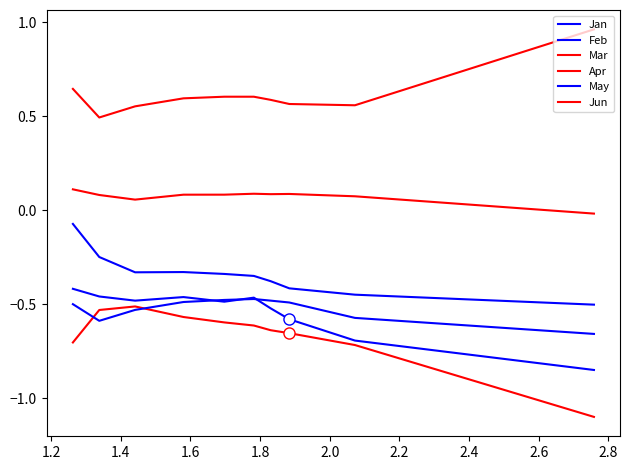

The value of Jan at 1.6 is -0.2. True or false?

False